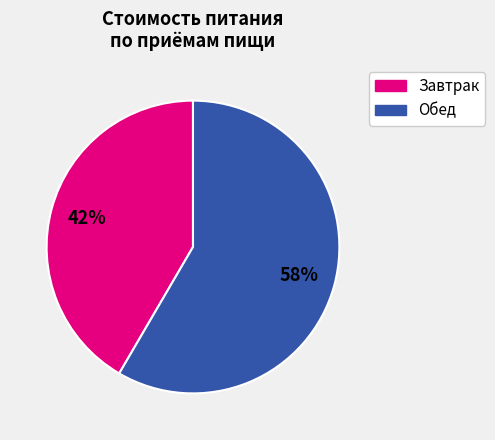

Does any single category account for the majority?

Yes